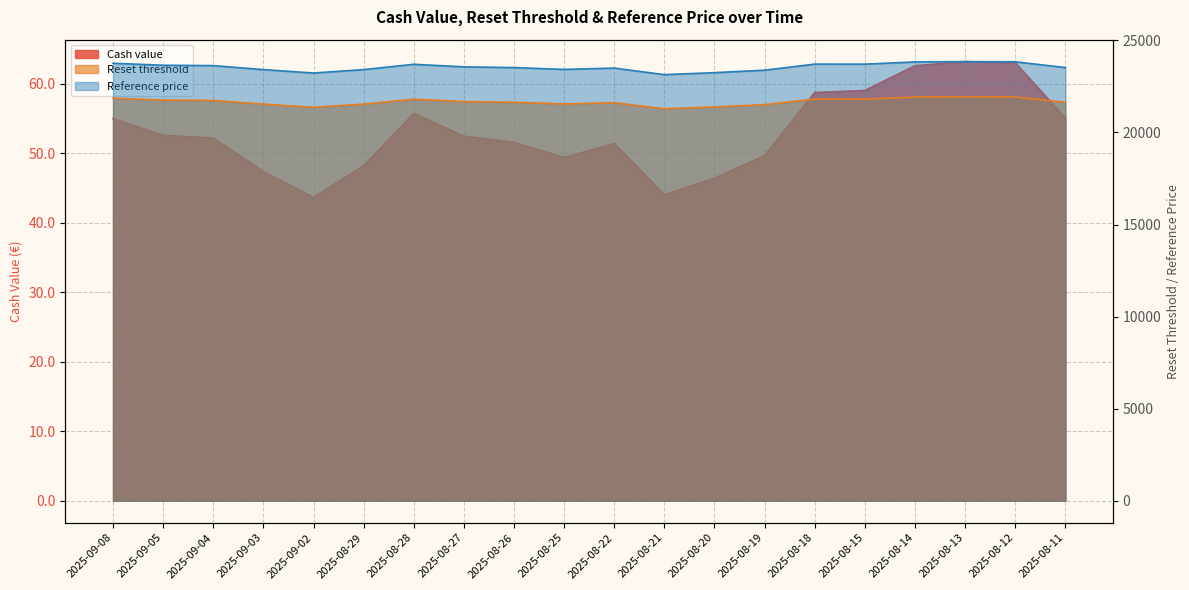

What position from the right is 2025-08-15?

5